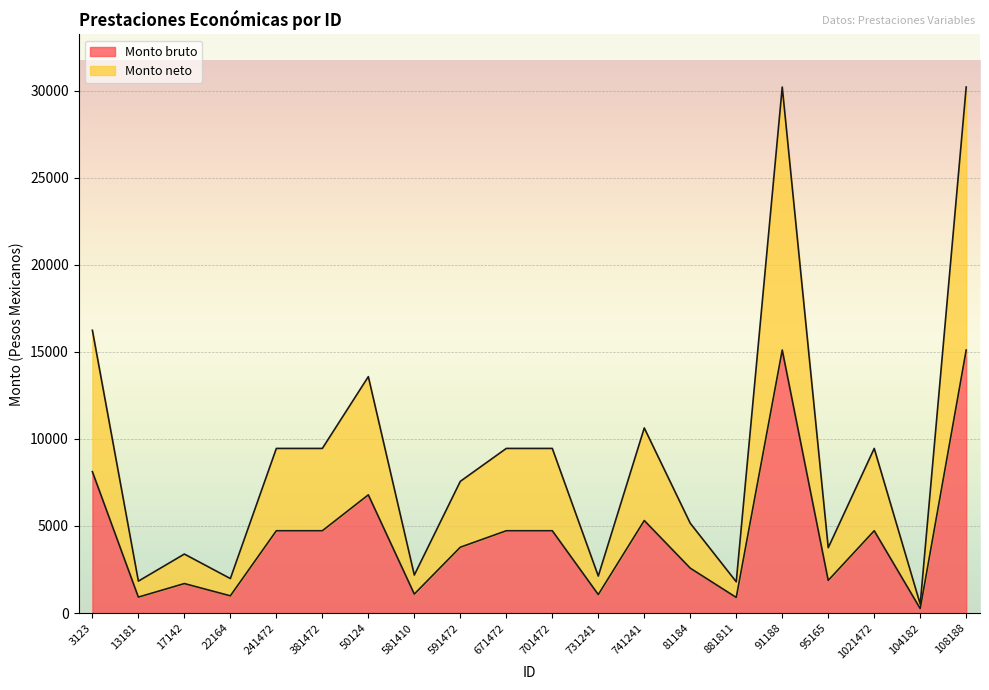

What position from the right is 881811?

6